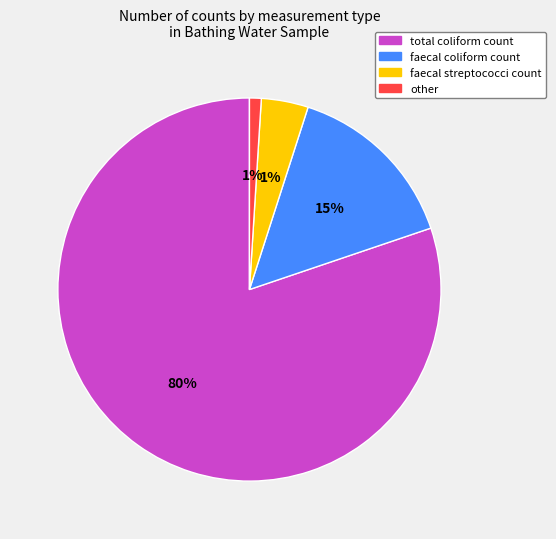

The total coliform count slice represents 80% of the pie. True or false?

True